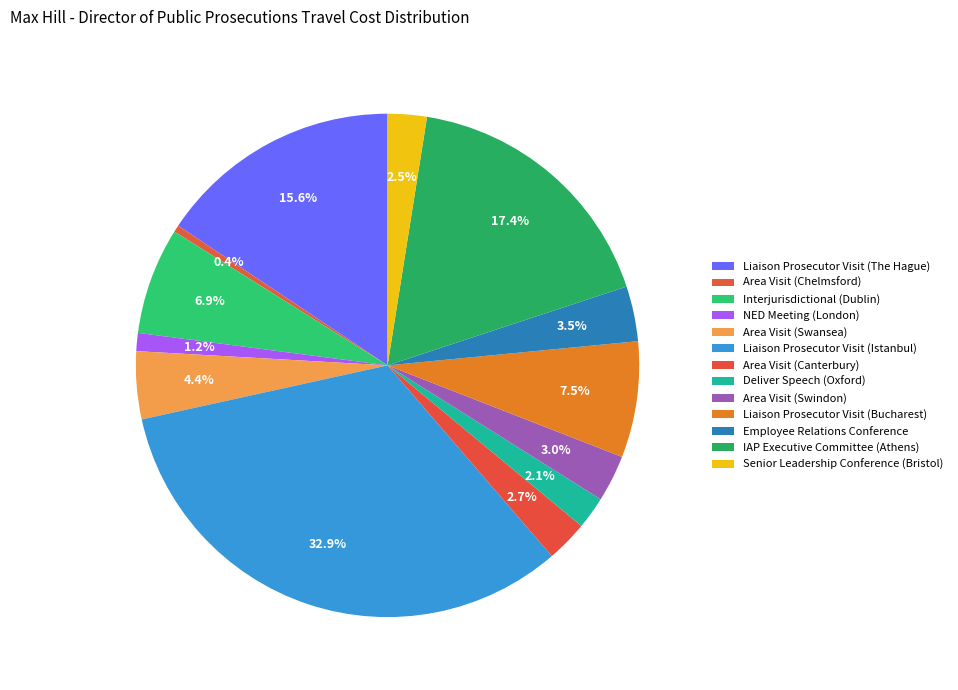

To the nearest percent, what portion does Liaison Prosecutor Visit (The Hague) represent?

16%